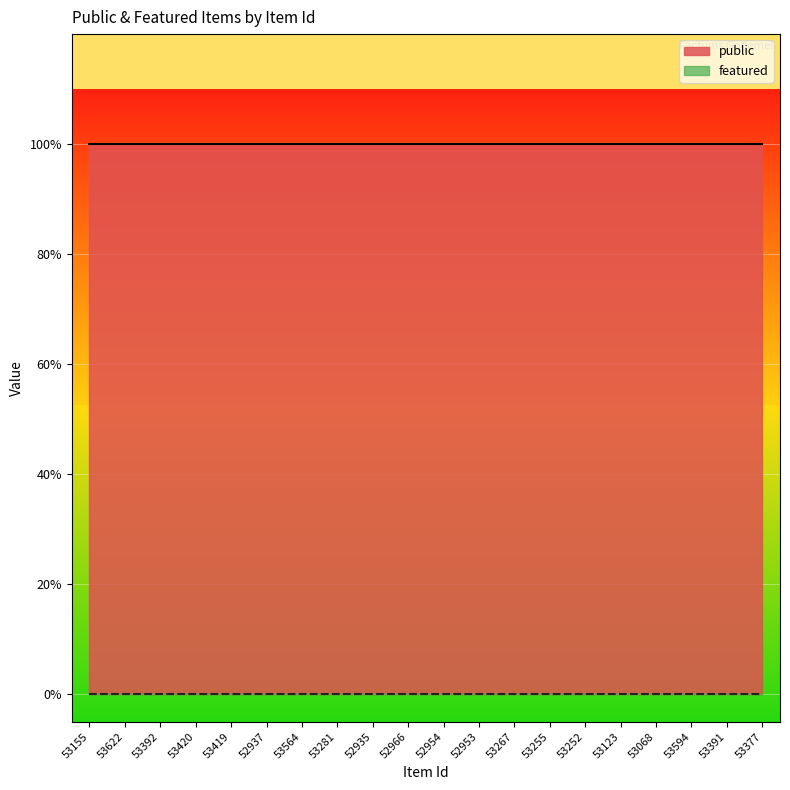

Rank the categories by featured value from highest to lowest.

53155, 53622, 53392, 53420, 53419, 52937, 53564, 53281, 52935, 52966, 52954, 52953, 53267, 53255, 53252, 53123, 53068, 53594, 53391, 53377